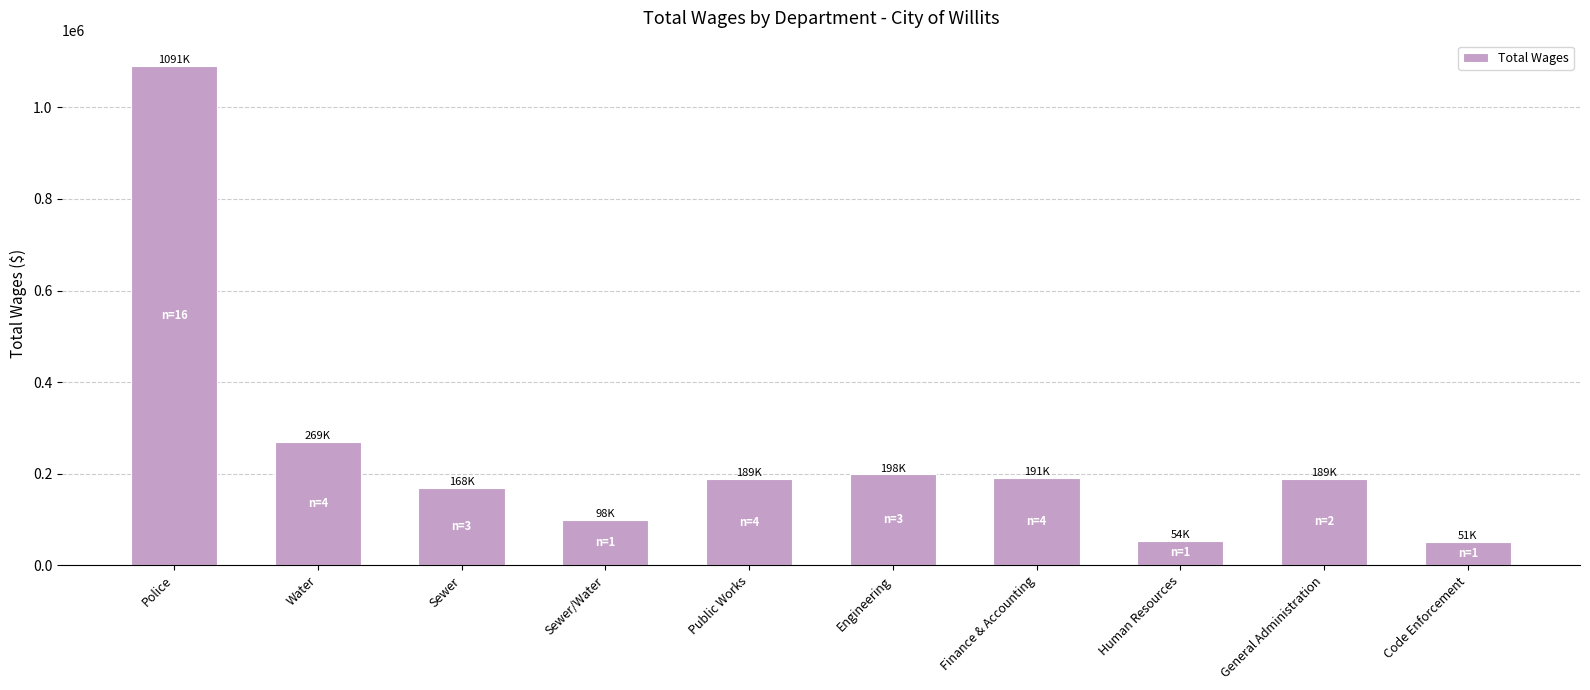

At which label does the data first exceed 189271?

Police